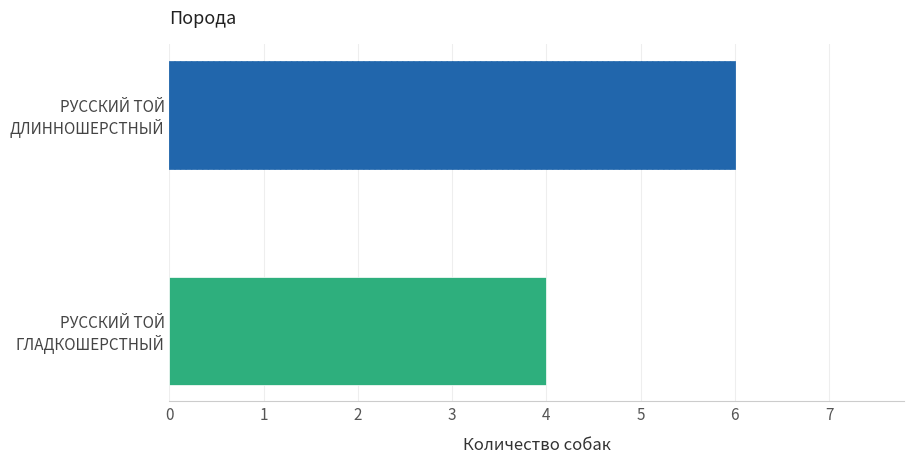

What is the ratio of the value at РУССКИЙ ТОЙ ДЛИННОШЕРСТНЫЙ to the value at РУССКИЙ ТОЙ ГЛАДКОШЕРСТНЫЙ?

1.5